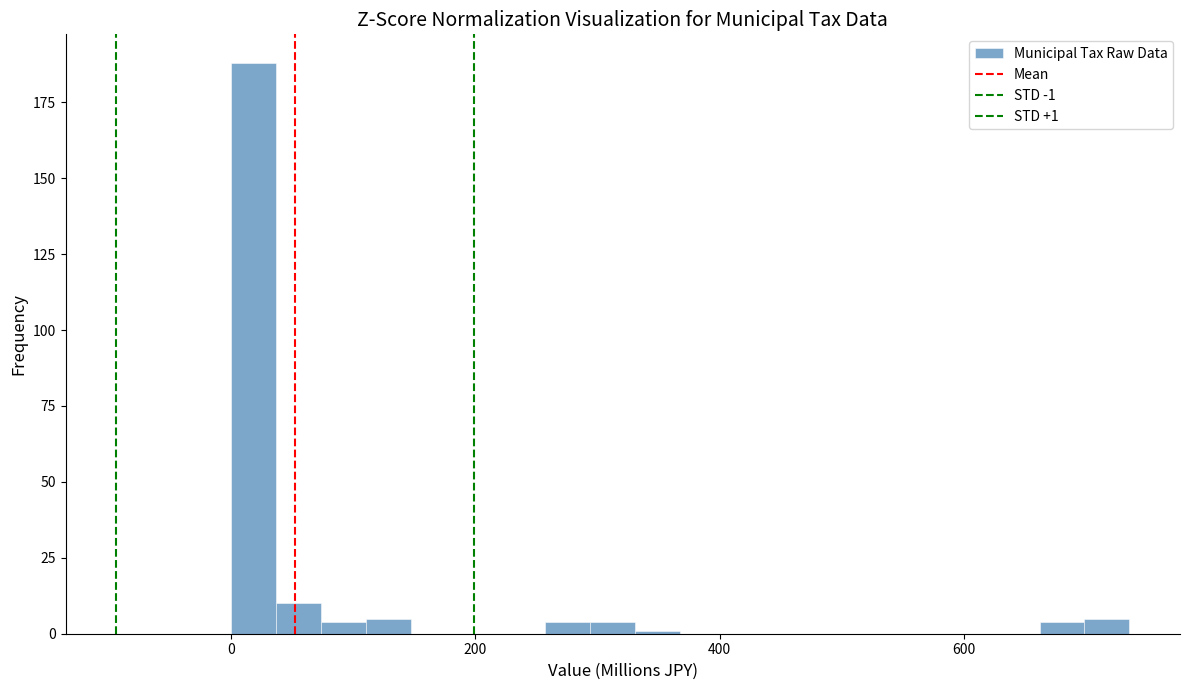

Around what value on the x-axis is the tallest bar? Give the approximate position of its centre, as read against the axis.

20